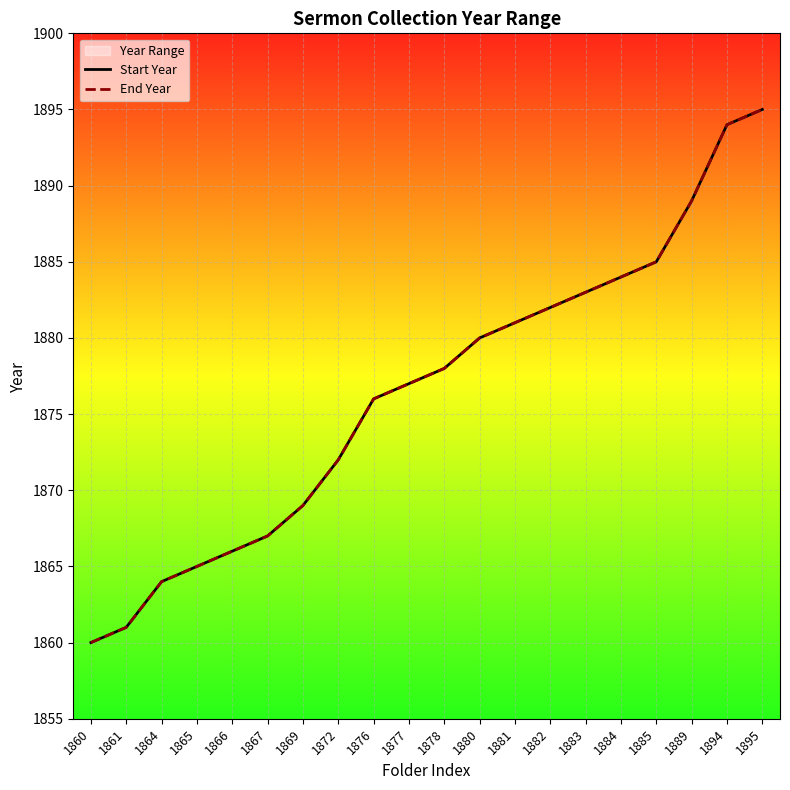

Reading left to right, transcribe all the data shown in this chart.

Start Year: 1860=1860	1861=1861	1864=1864	1865=1865	1866=1866	1867=1867	1869=1869	1872=1872	1876=1876	1877=1877	1878=1878	1880=1880	1881=1881	1882=1882	1883=1883	1884=1884	1885=1885	1889=1889	1894=1894	1895=1895
End Year: 1860=1860	1861=1861	1864=1864	1865=1865	1866=1866	1867=1867	1869=1869	1872=1872	1876=1876	1877=1877	1878=1878	1880=1880	1881=1881	1882=1882	1883=1883	1884=1884	1885=1885	1889=1889	1894=1894	1895=1895